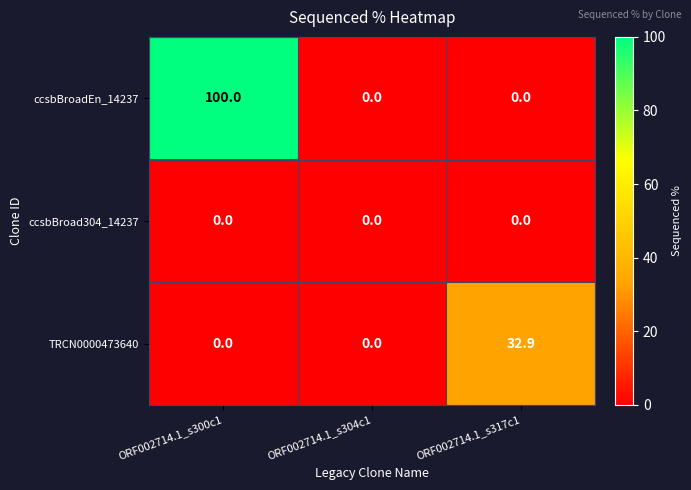

What is the sum of the ccsbBroadEn_14237 values at ORF002714.1_s300c1 and ORF002714.1_s317c1?

100.0